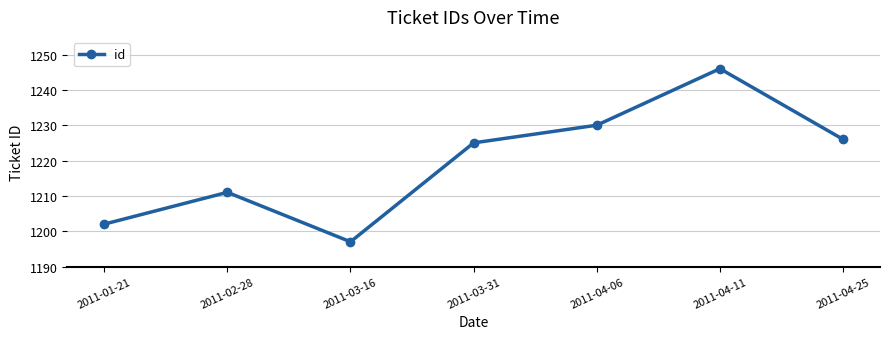

True or false: the data shows 523 at 2011-04-11.

False